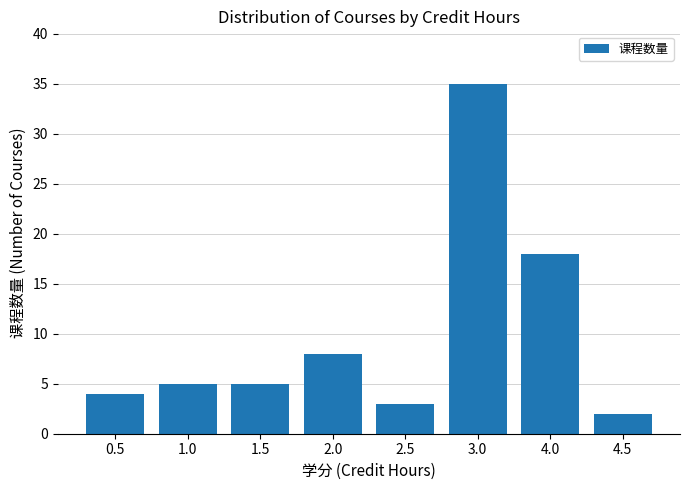

The value at 2.5 is 3. True or false?

True